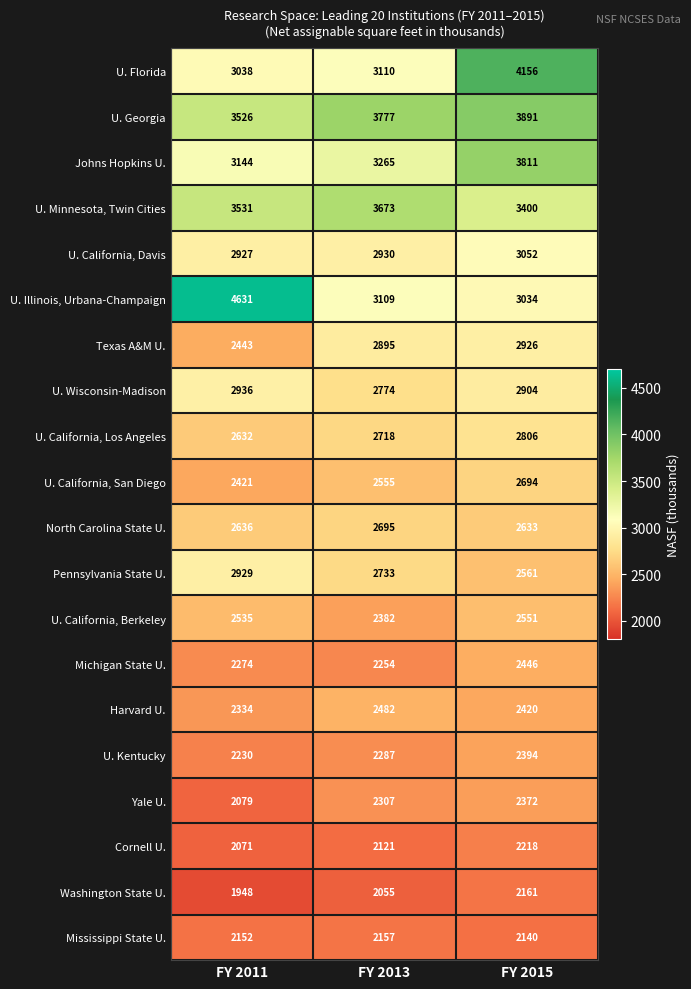

Which series has the largest range (max minus min)?

U. Illinois, Urbana-Champaign